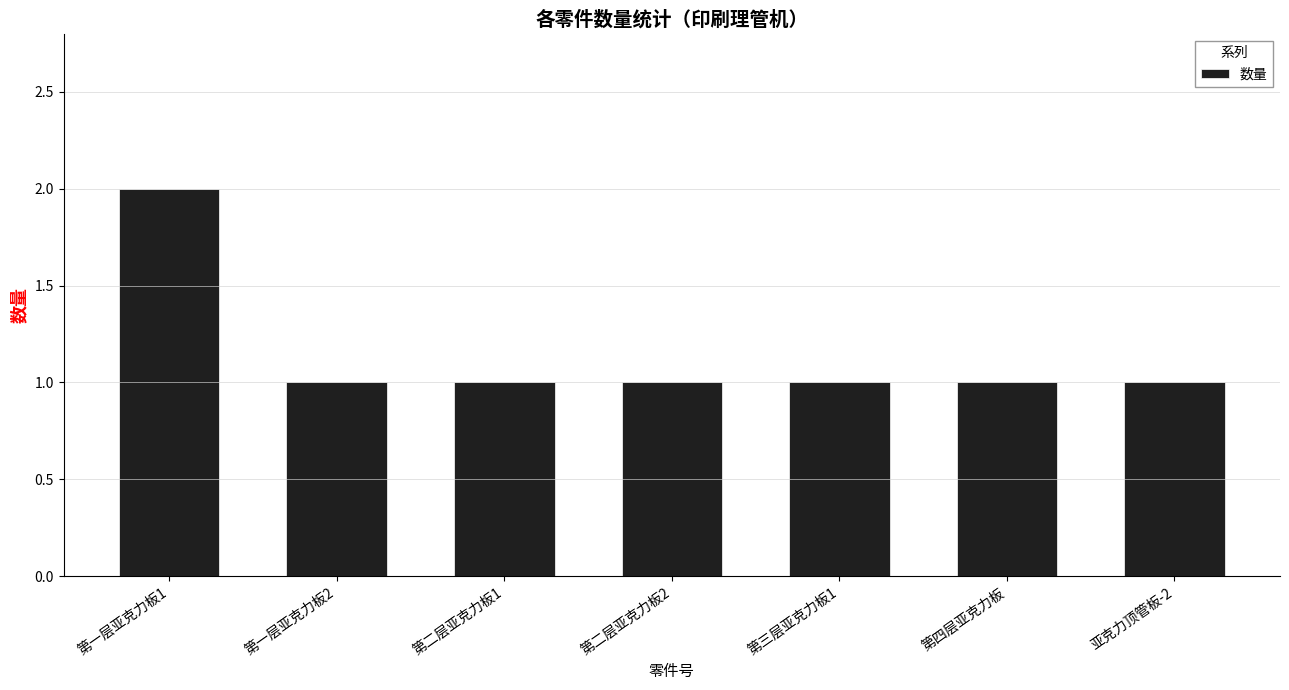

The chart shows a value of 1 at 第一层亚克力板1. True or false?

False